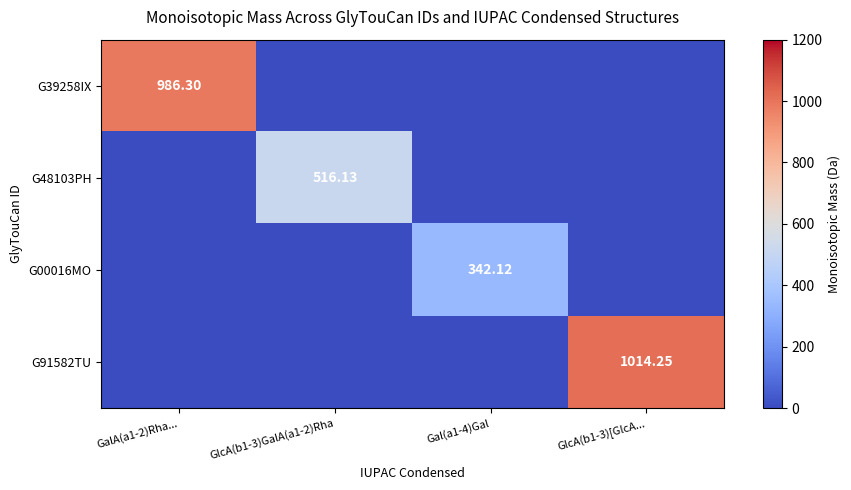

Which series has the largest total across all categories?

G91582TU